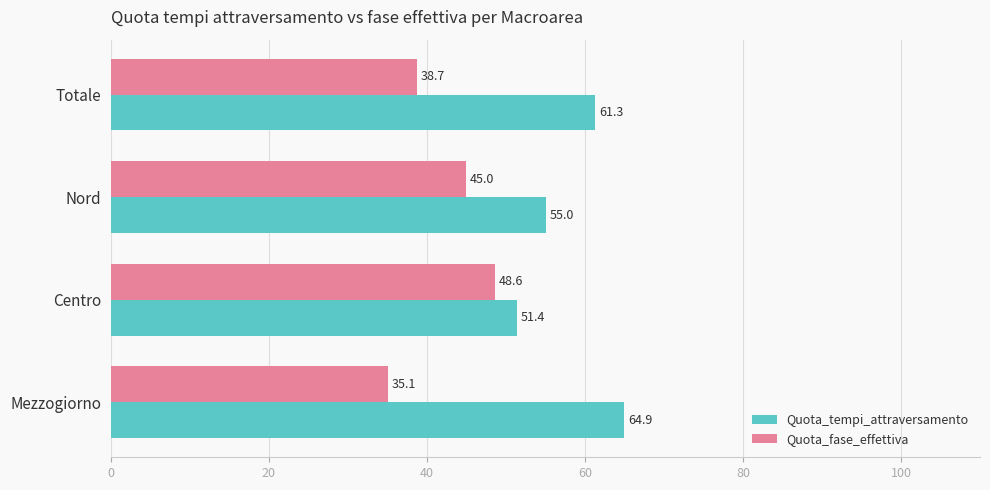

At how many categories does at least one series exceed 54?

3